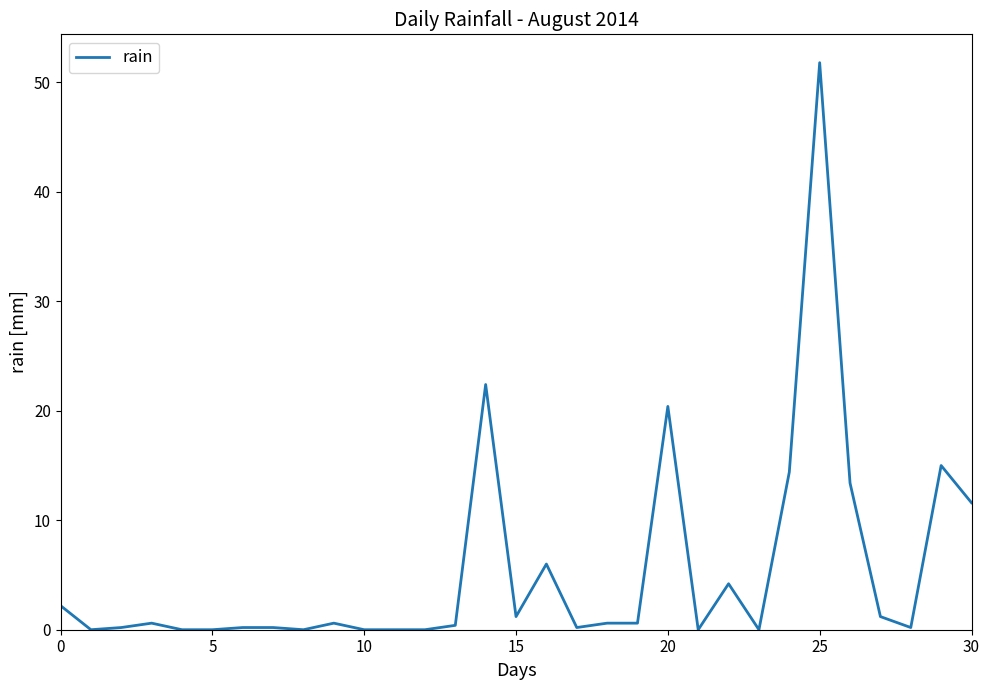

What is the greatest value displayed?

51.8